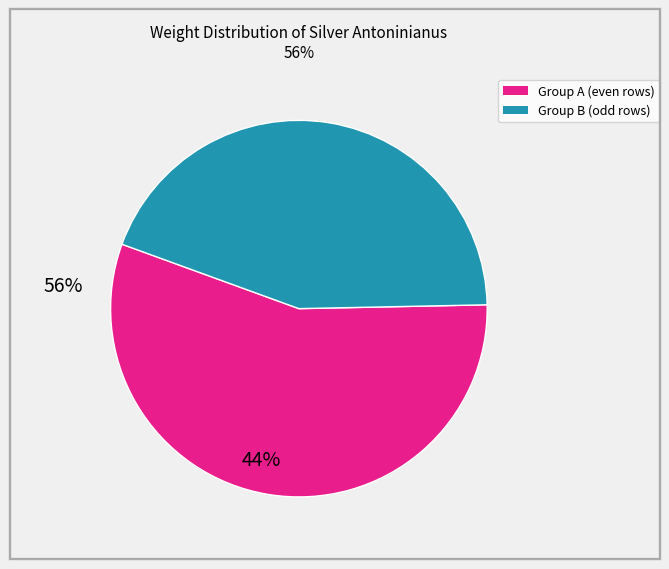

Does any single category account for the majority?

Yes